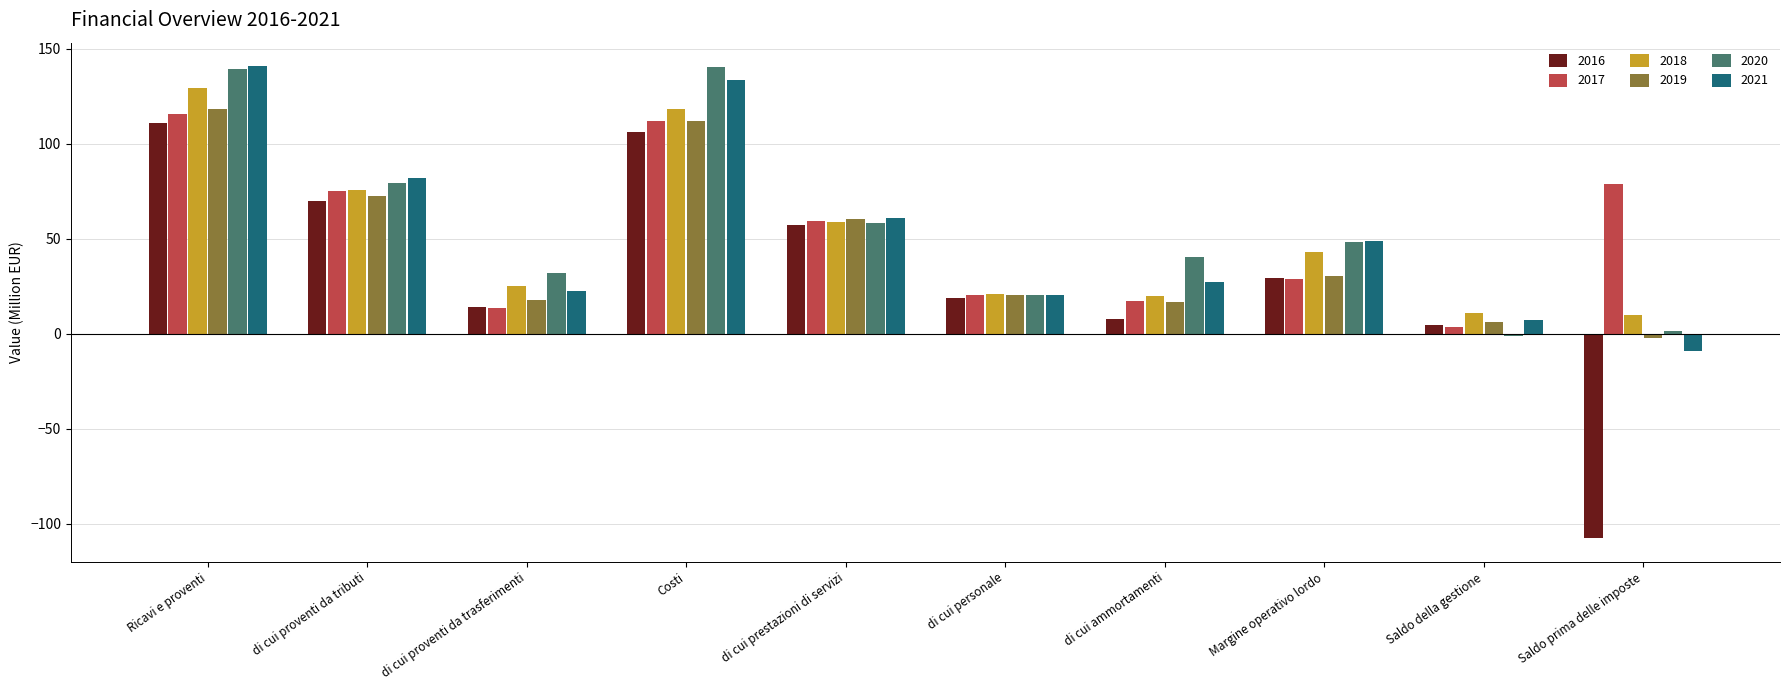

What is the minimum value for 2018?

9.9